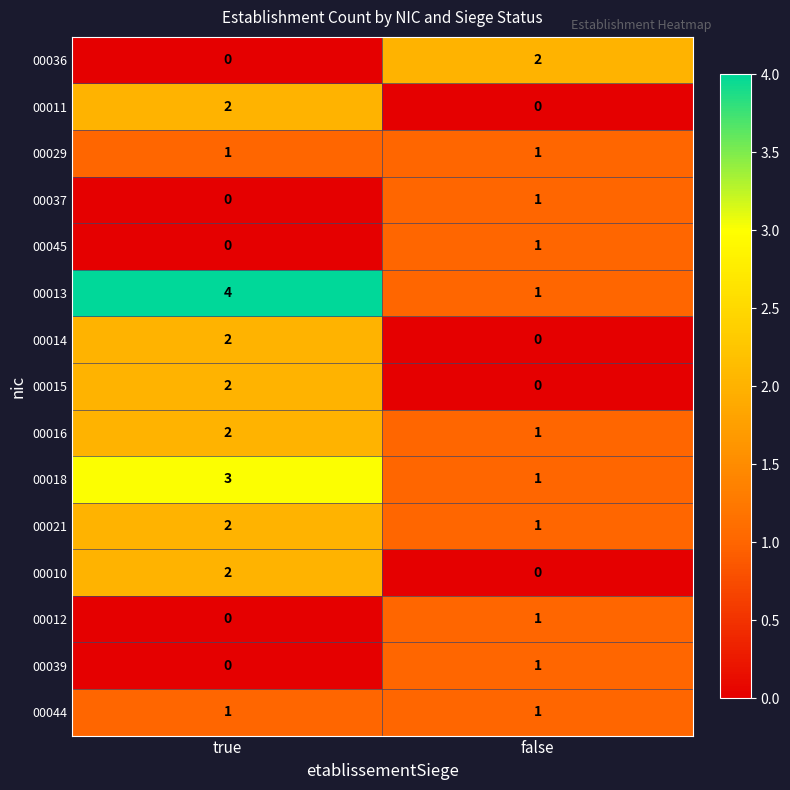

Reading left to right, extract all data points from this chart.

00036: true=0	false=2
00011: true=2	false=0
00029: true=1	false=1
00037: true=0	false=1
00045: true=0	false=1
00013: true=4	false=1
00014: true=2	false=0
00015: true=2	false=0
00016: true=2	false=1
00018: true=3	false=1
00021: true=2	false=1
00010: true=2	false=0
00012: true=0	false=1
00039: true=0	false=1
00044: true=1	false=1